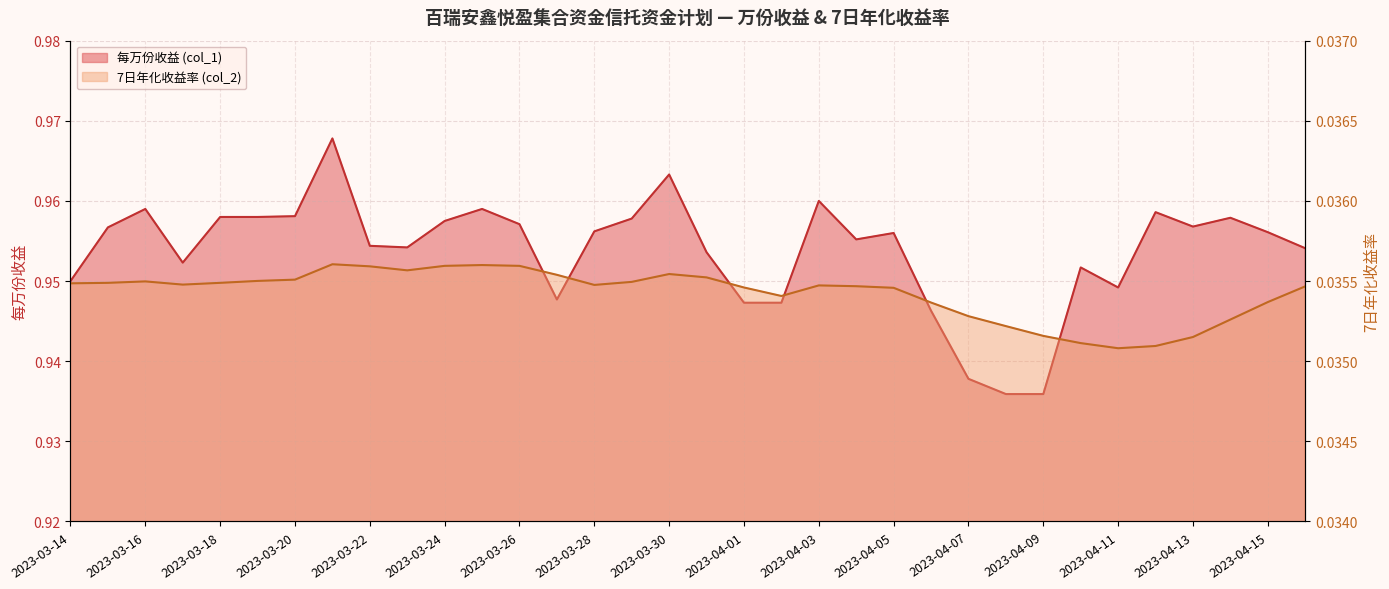

Between 2023-04-02 and 2023-03-14, which is larger?

2023-03-14